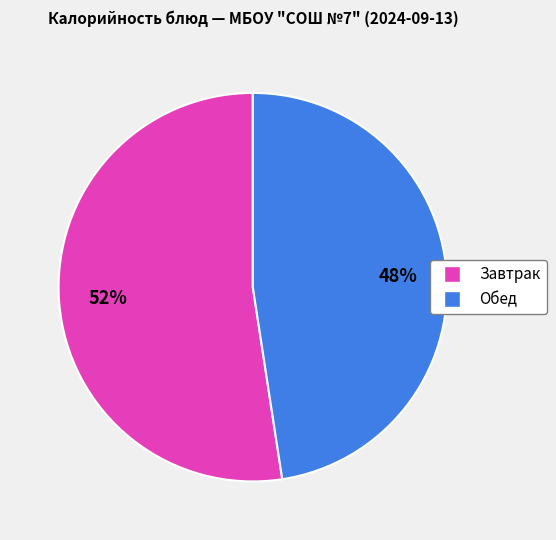

To the nearest percent, what is the average slice percentage?

50%